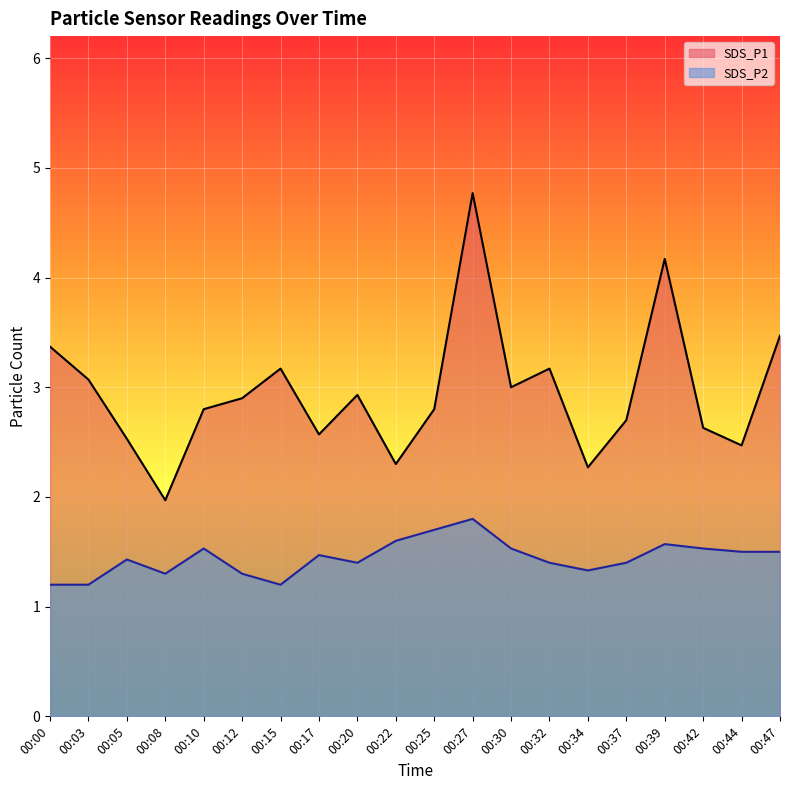

What are all the series names shown in the legend?

SDS_P1, SDS_P2